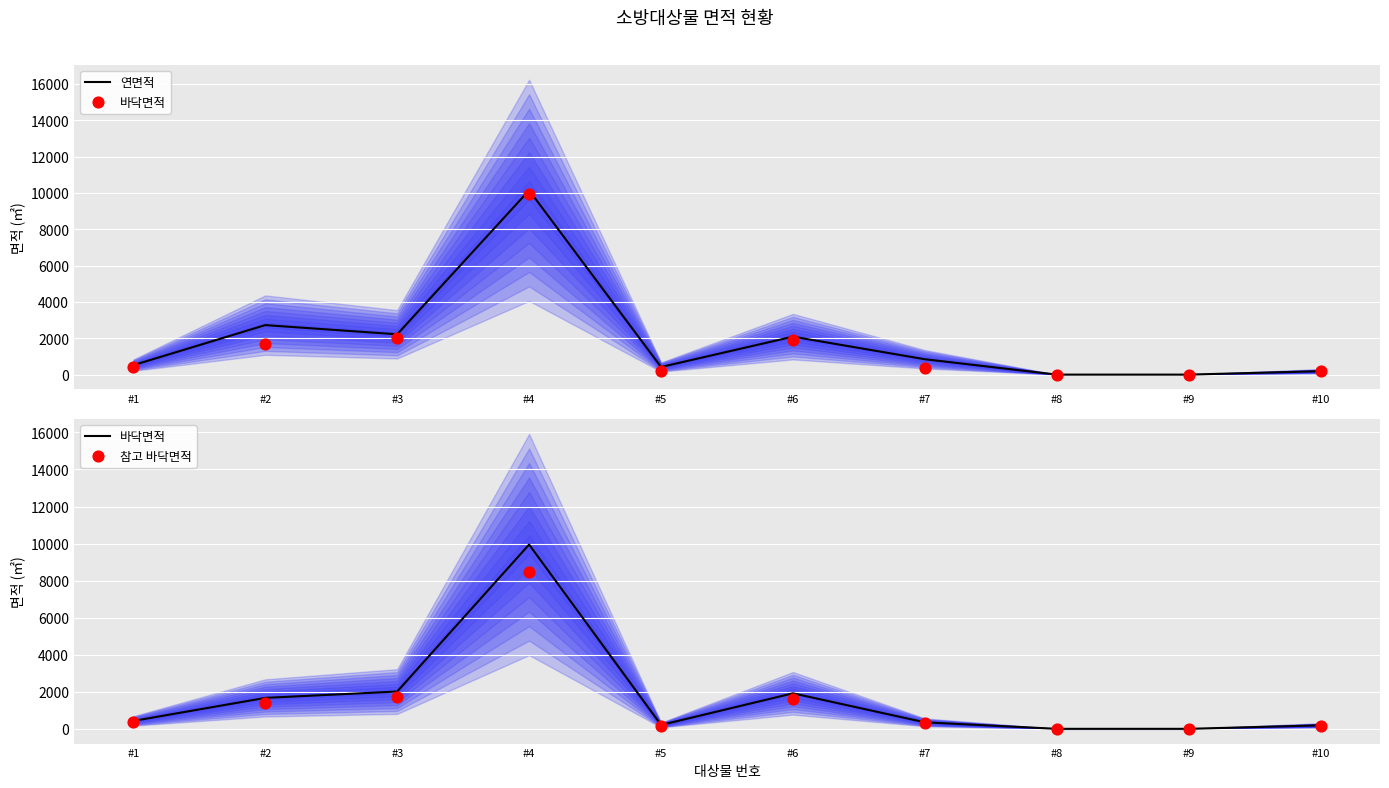

What are all the series names shown in the legend?

연면적, 바닥면적, 참고 바닥면적